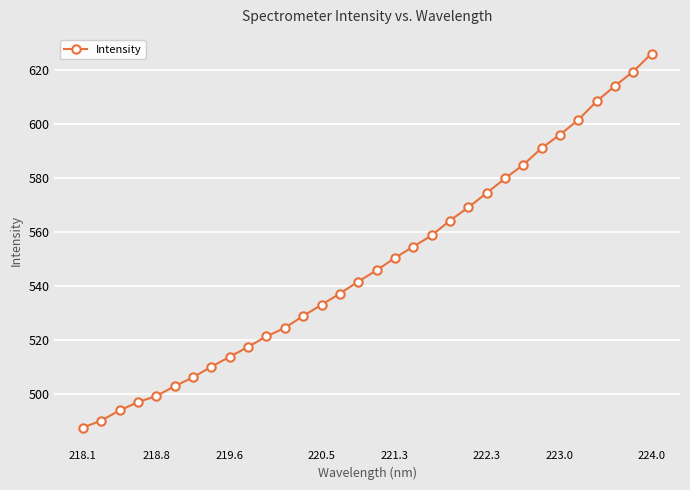

What is the value of the 10th point from the left?

517.6